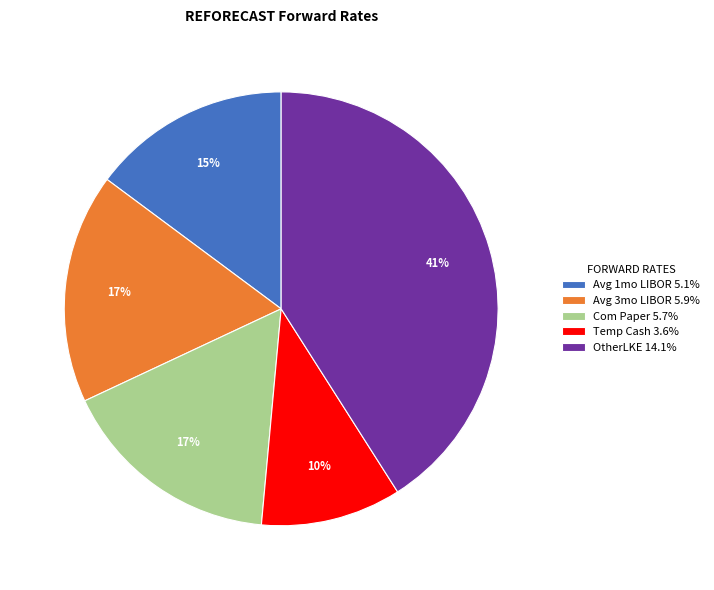

Combined, do Avg 3mo LIBOR 5.9% and Avg 1mo LIBOR 5.1% account for over 50%?

No